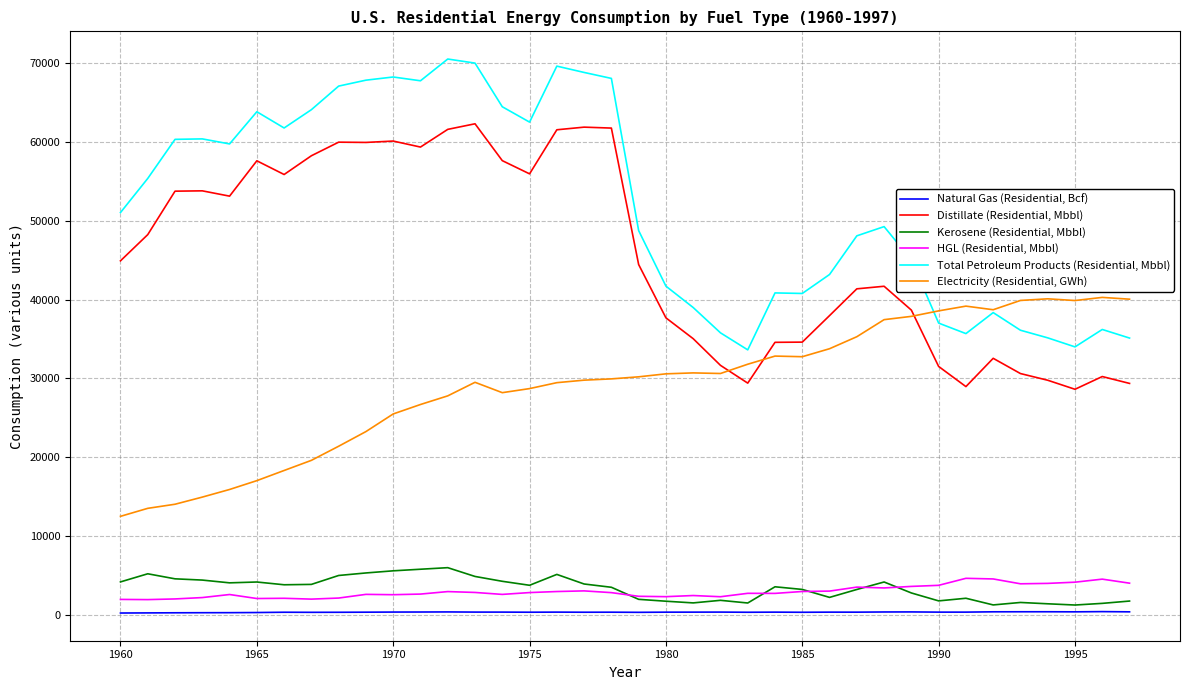

True or false: Total Petroleum Products (Residential, Mbbl) and Natural Gas (Residential, Bcf) intersect in this chart.

False